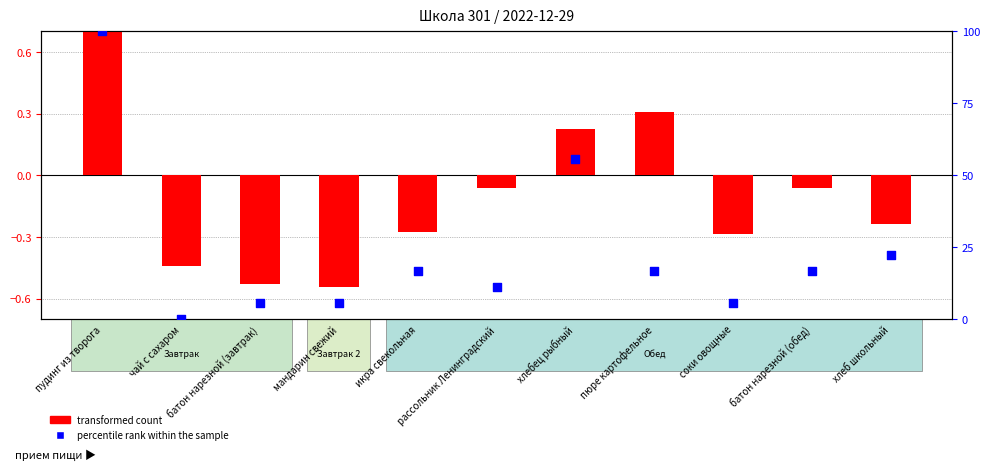

At how many categories does at least one series exceed 83?

1